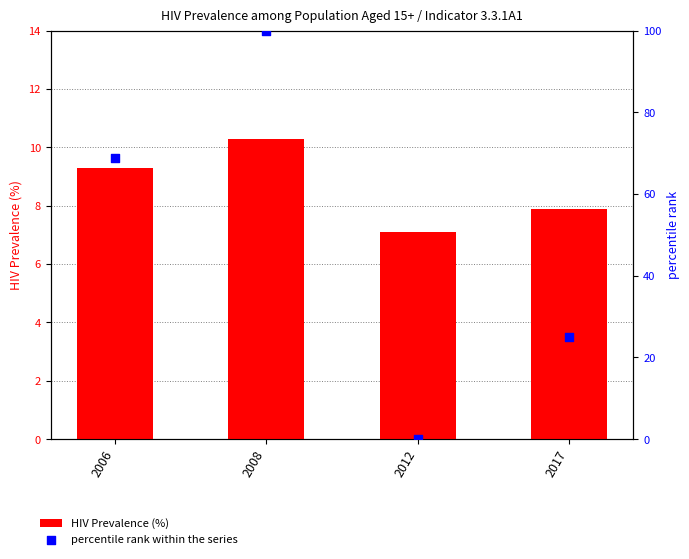

What is the total value across all series at 2012?

7.1